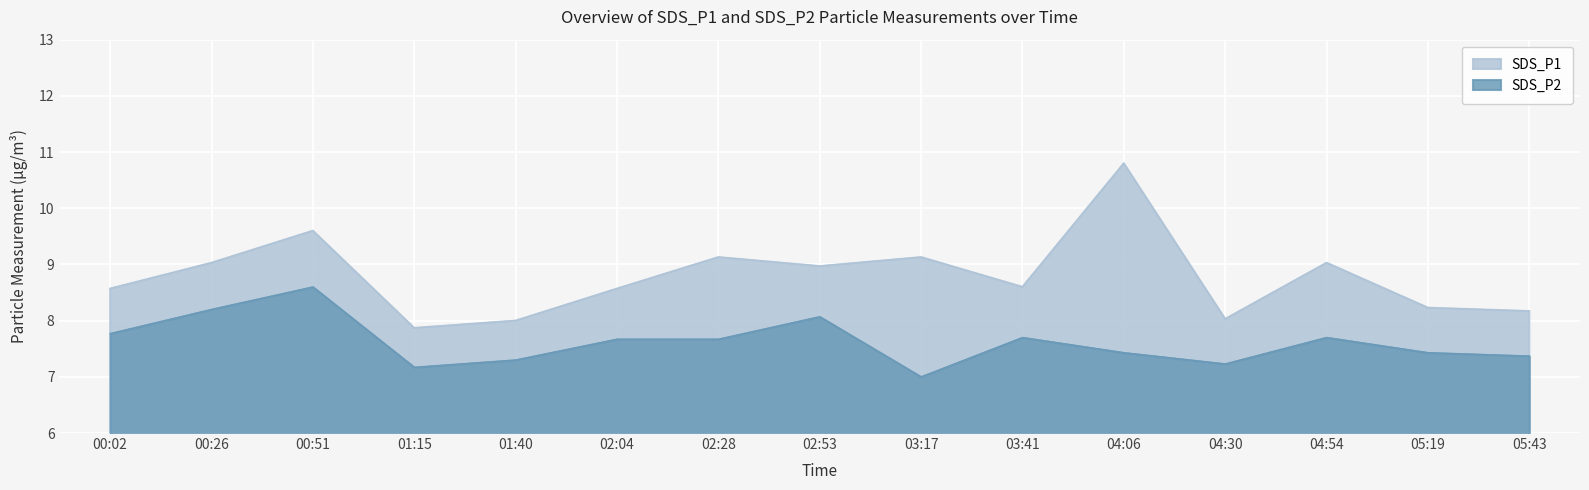

True or false: SDS_P1 has a value of 9.6 at 00:51.

True